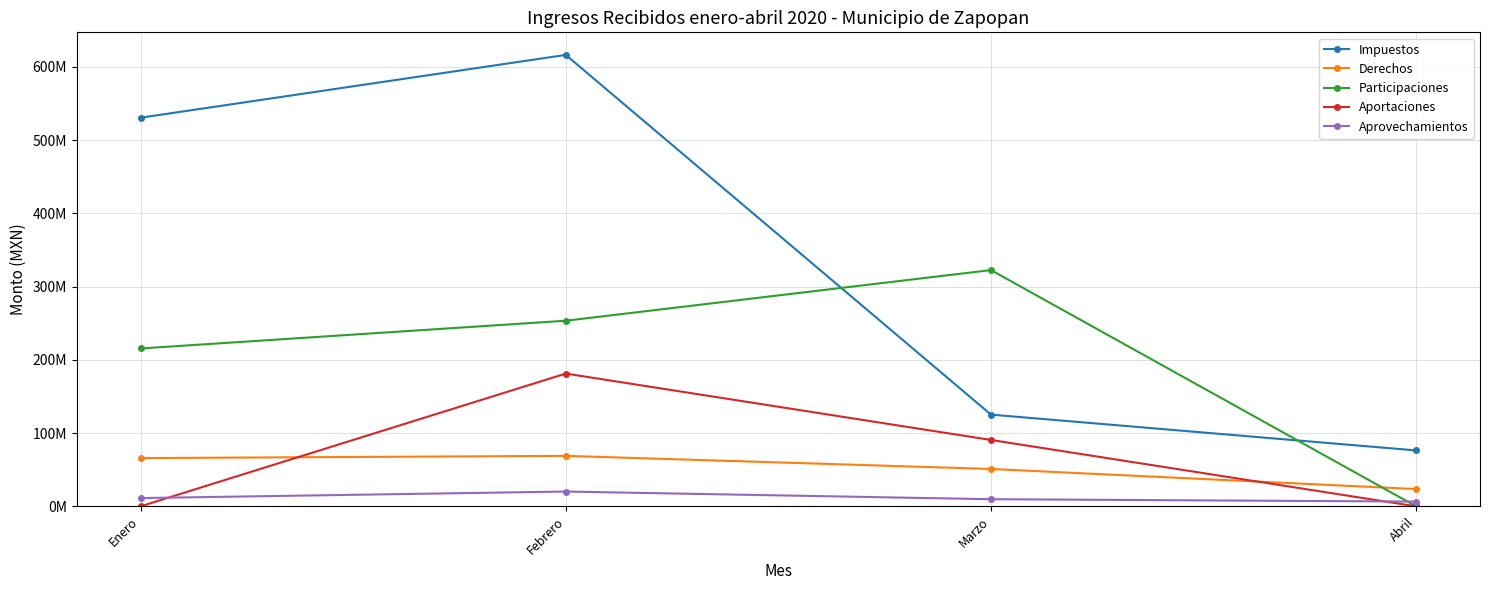

What is the difference between the maximum and minimum values in the Aportaciones series?

181267904.7